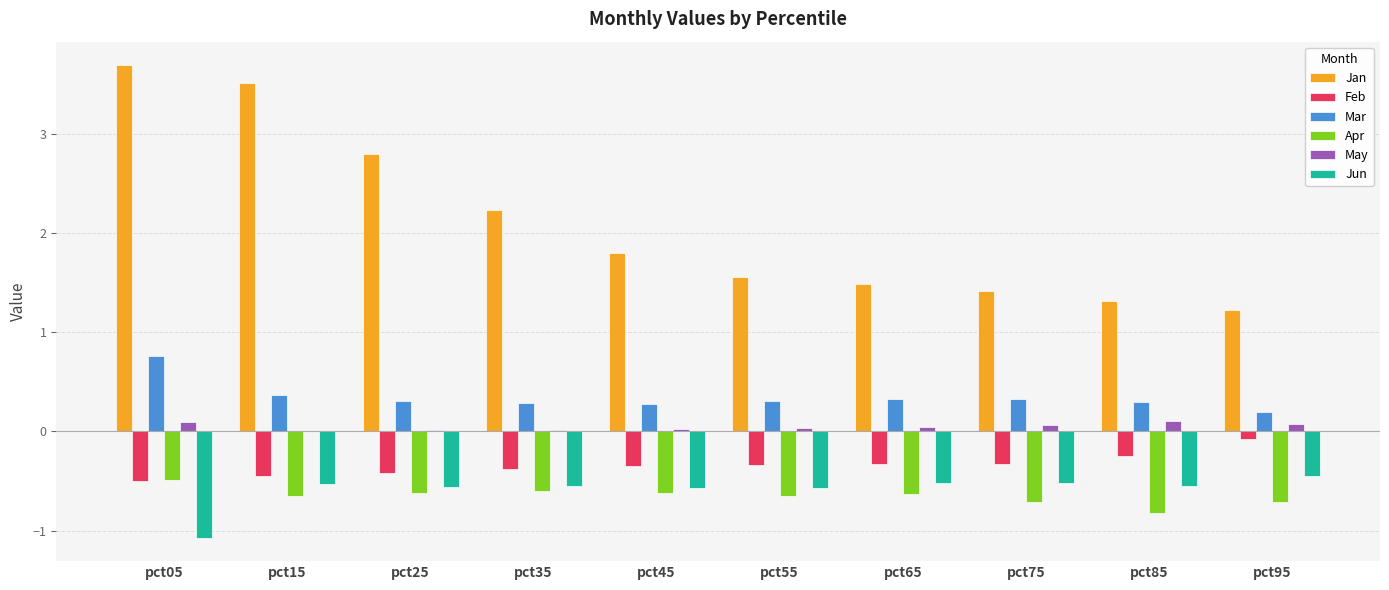

Is the value of Jun at pct05 greater than the value of Mar at pct55?

No